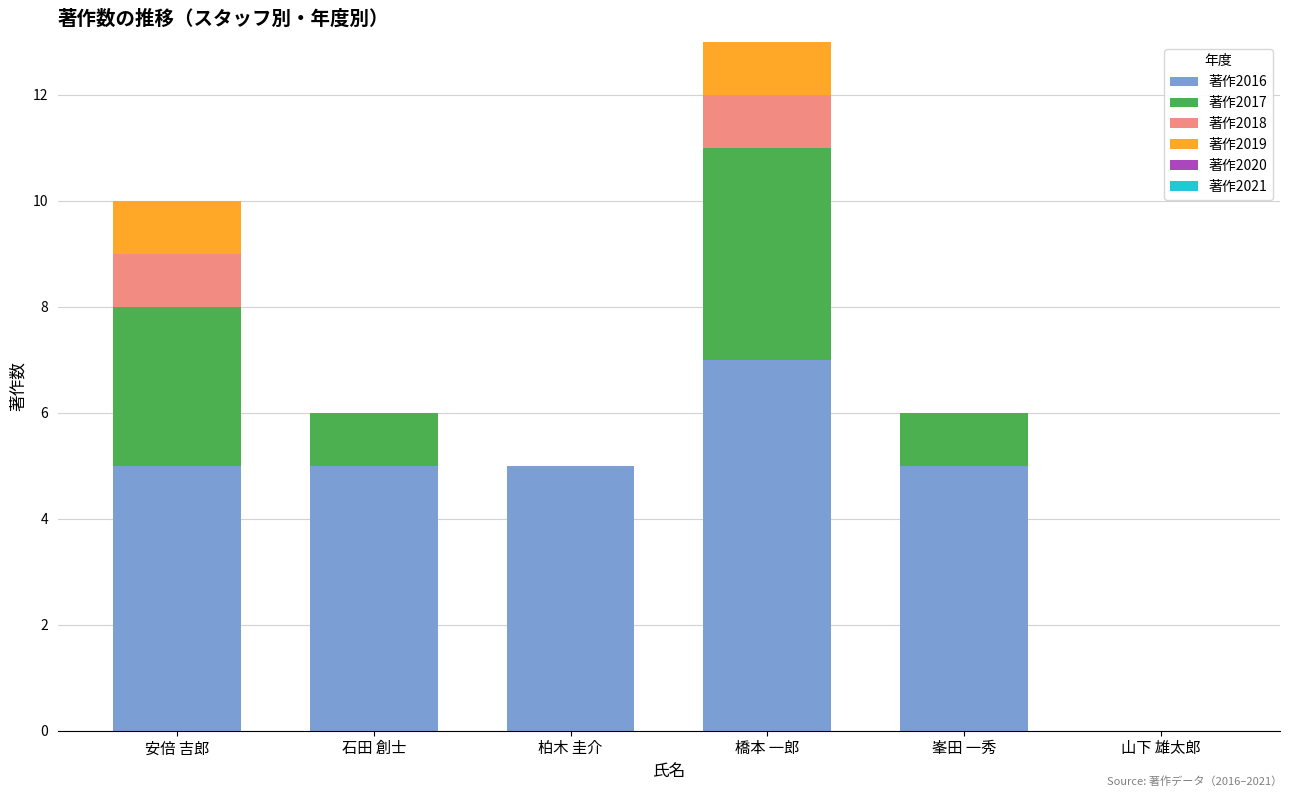

At which label does 著作2016 reach its peak?

橋本 一郎